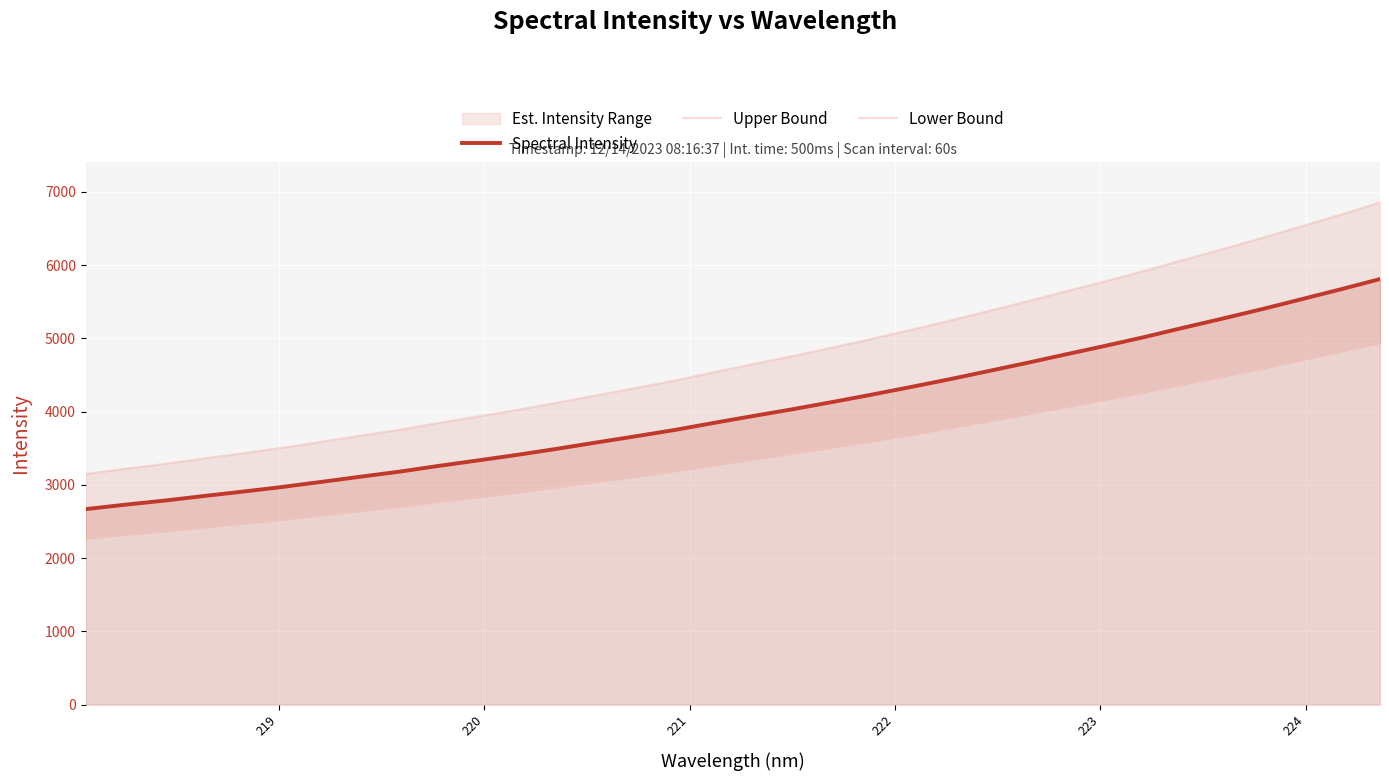

What is the lowest value of the Spectral Intensity series?

2668.8